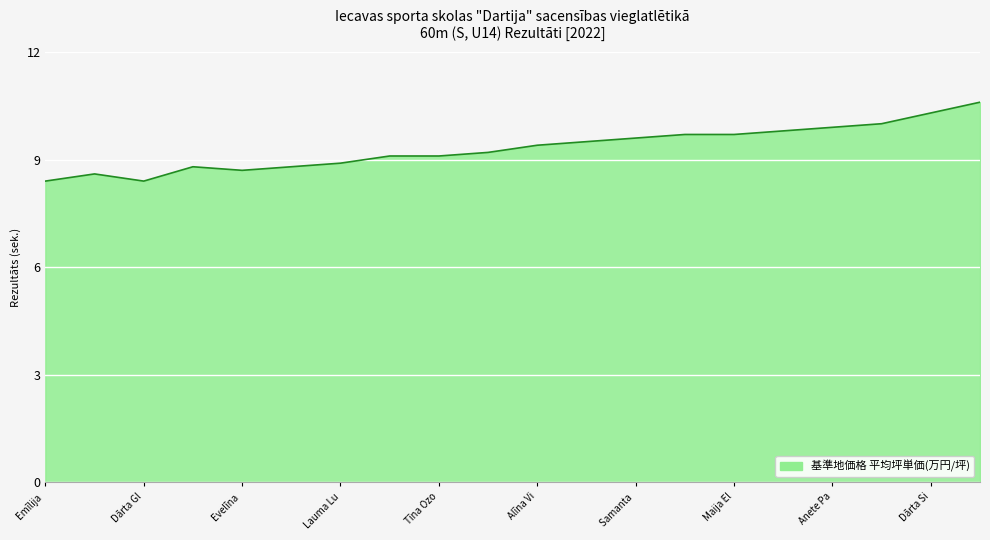

What is the greatest value displayed?

10.6